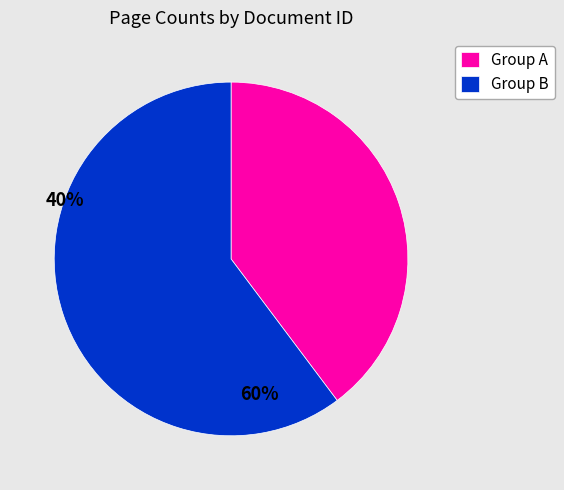

Is Group B the majority of the pie?

Yes